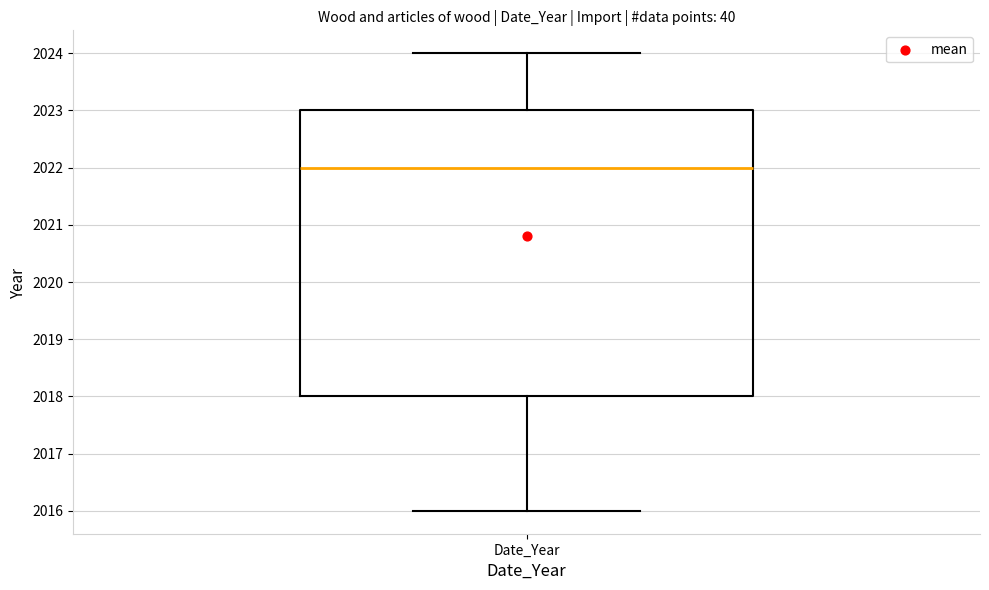

Where is the lower edge of the box for Date_Year on the y-axis? The values are not printed on the chart, so give them approximately, as read against the axis.

2018